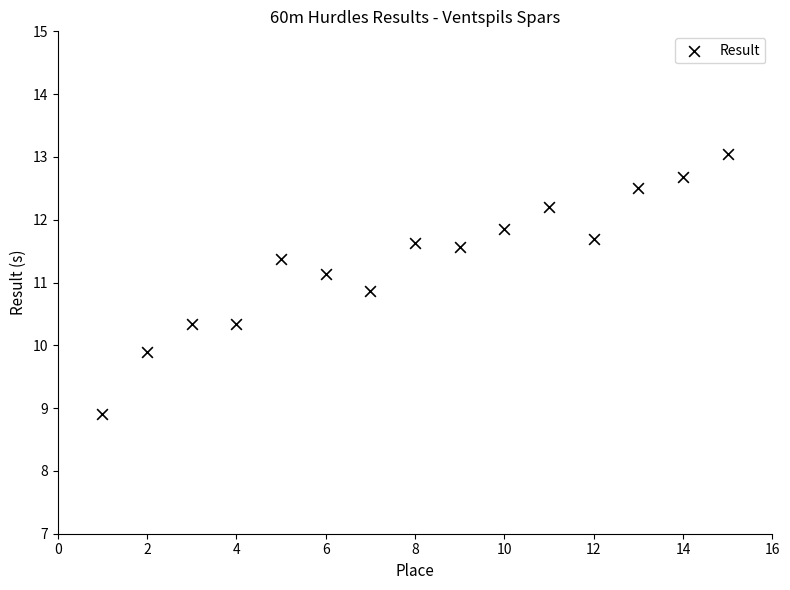

What Y value in the scatter plot is closest to 10?

9.9